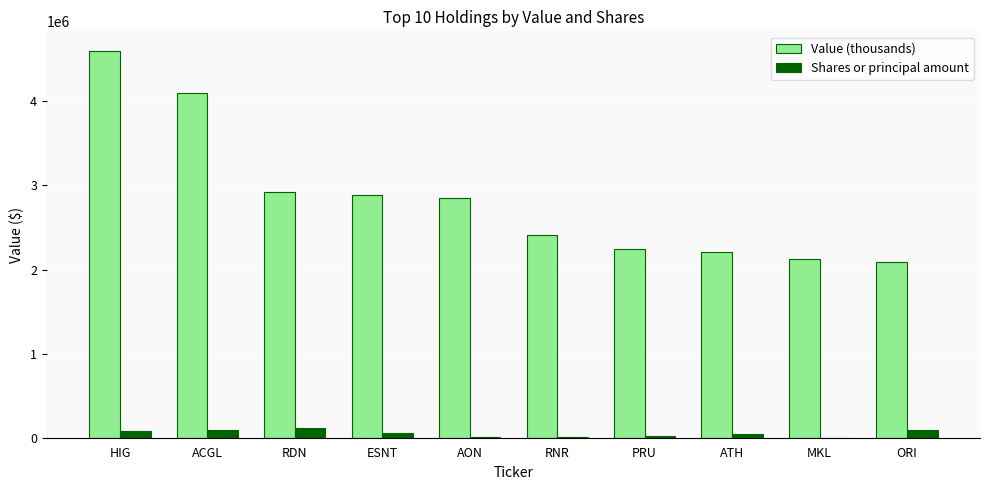

How many groups of bars are there?

10